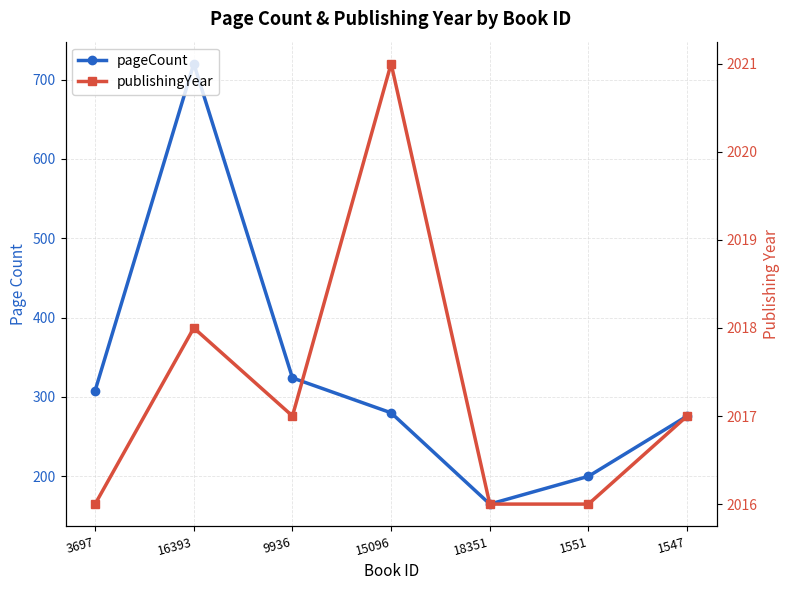

How many lines are shown in the chart?

2